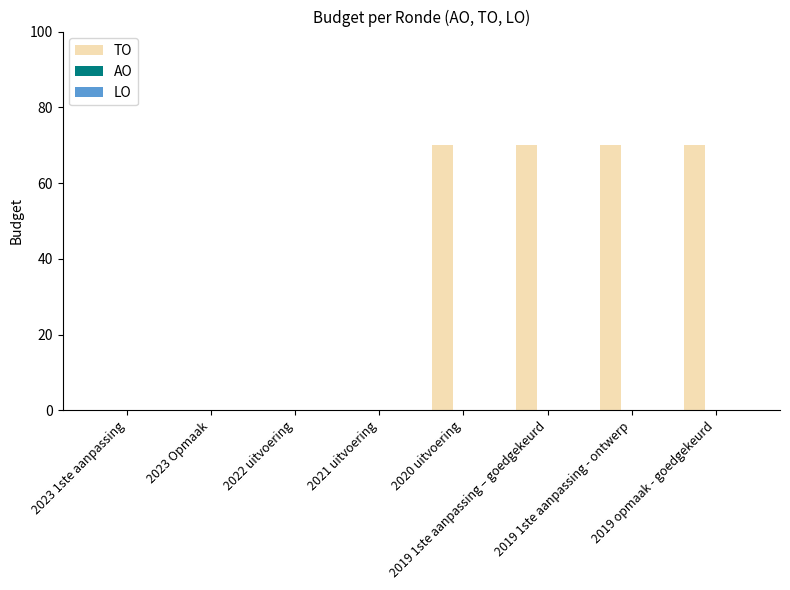

What is the maximum value shown in the chart?

70